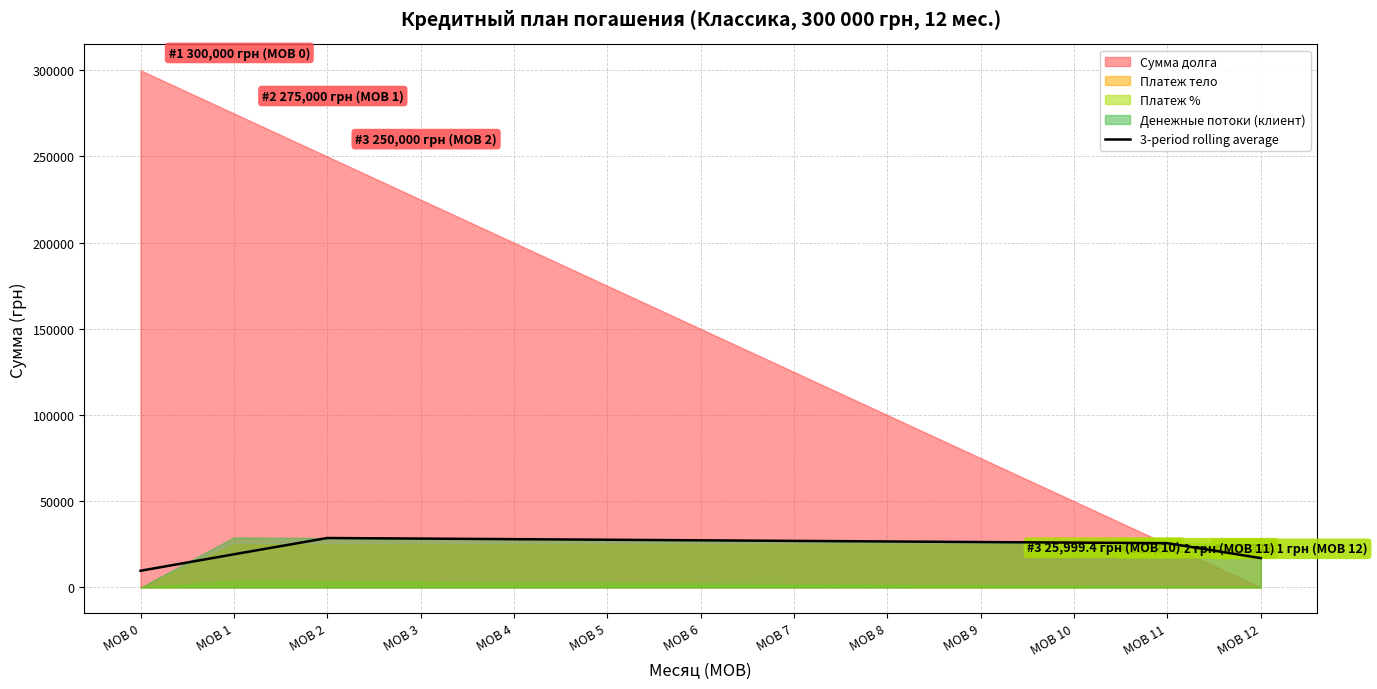

Is it true that the value at MOB 3 is 10297.3?

False